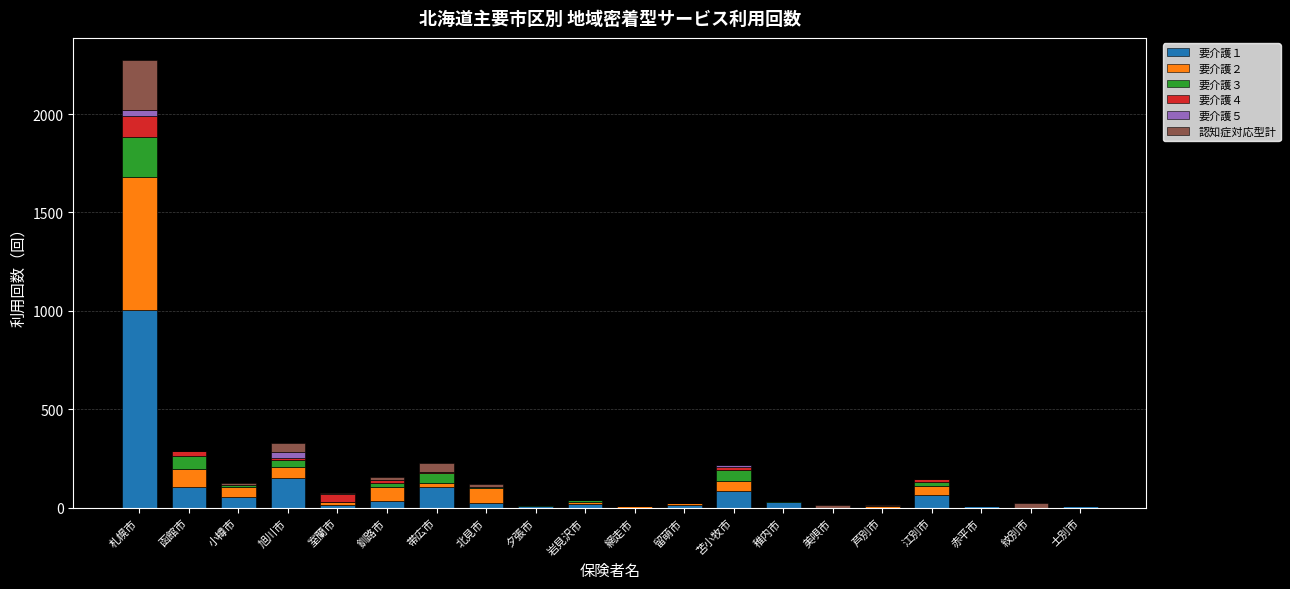

The 要介護１ series shows 1597 at 札幌市. True or false?

False